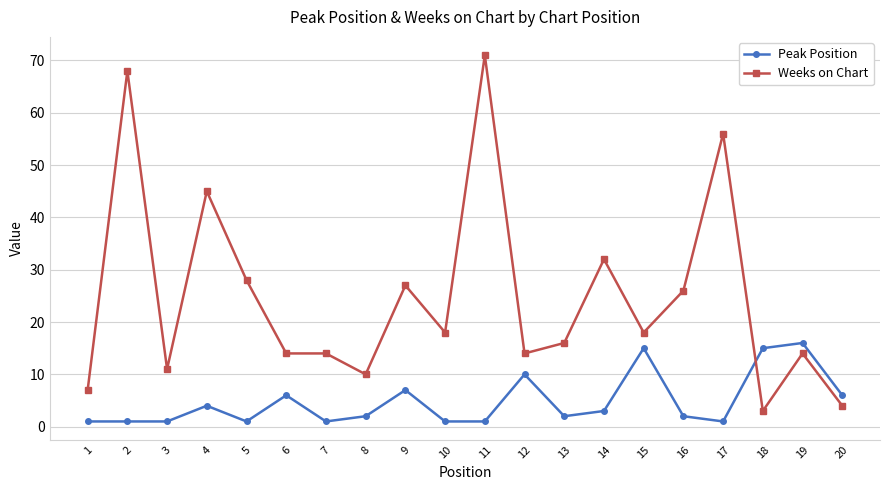

Which category has the highest value in the Weeks on Chart series?

11